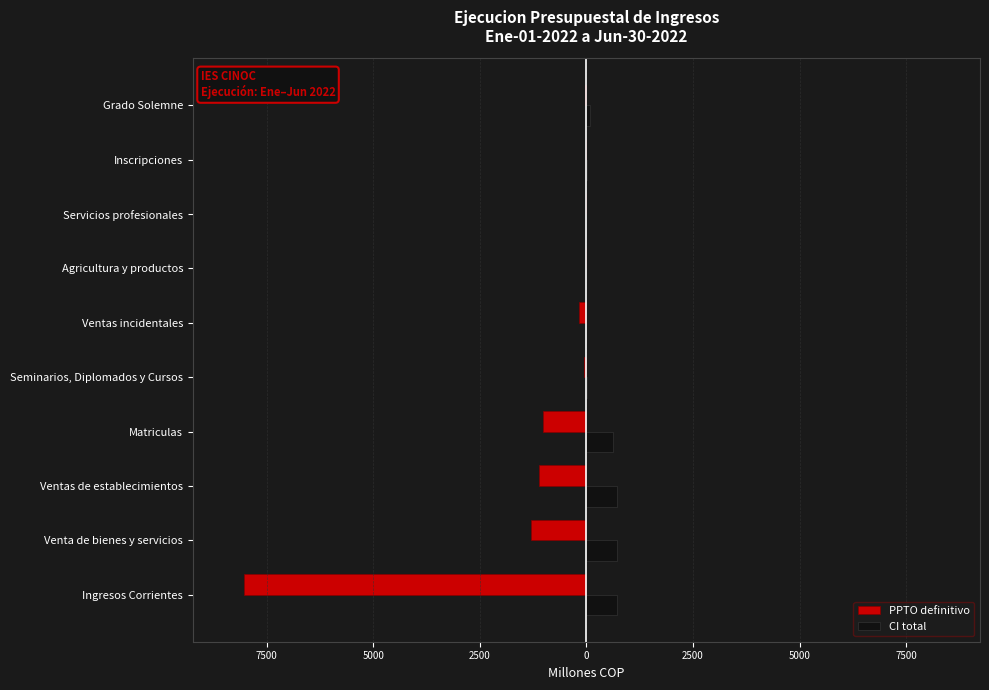

What are all the series names shown in the legend?

PPTO definitivo, CI total